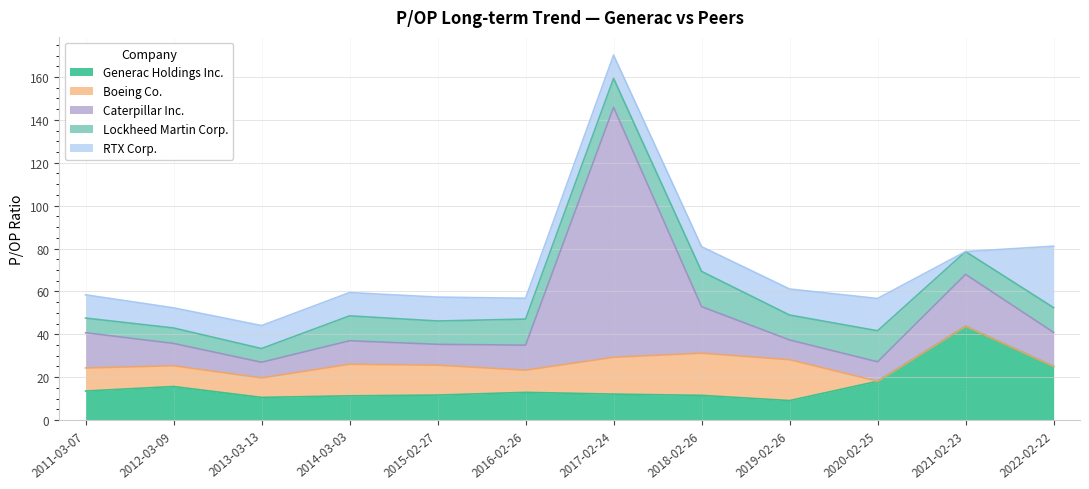

At 2017-02-24, list the series in order from smallest to largest.

RTX Corp., Generac Holdings Inc., Lockheed Martin Corp., Boeing Co., Caterpillar Inc.